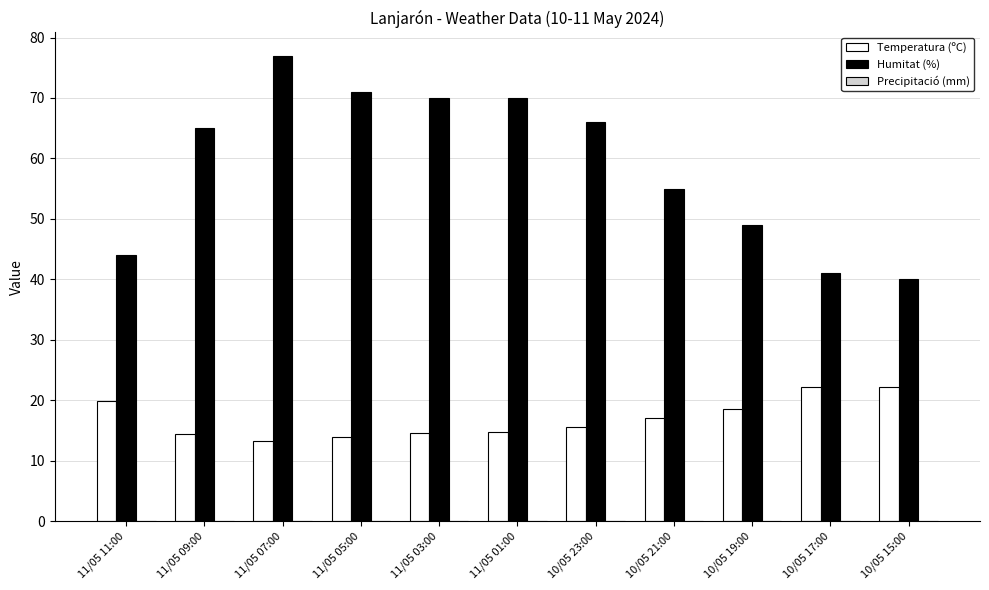

What position from the left is 11/05 05:00?

4